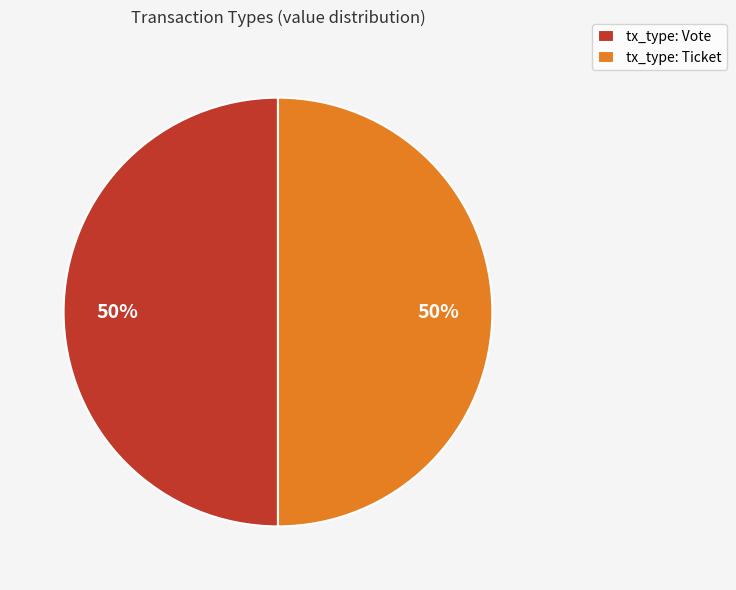

The tx_type: Ticket slice represents 37% of the pie. True or false?

False